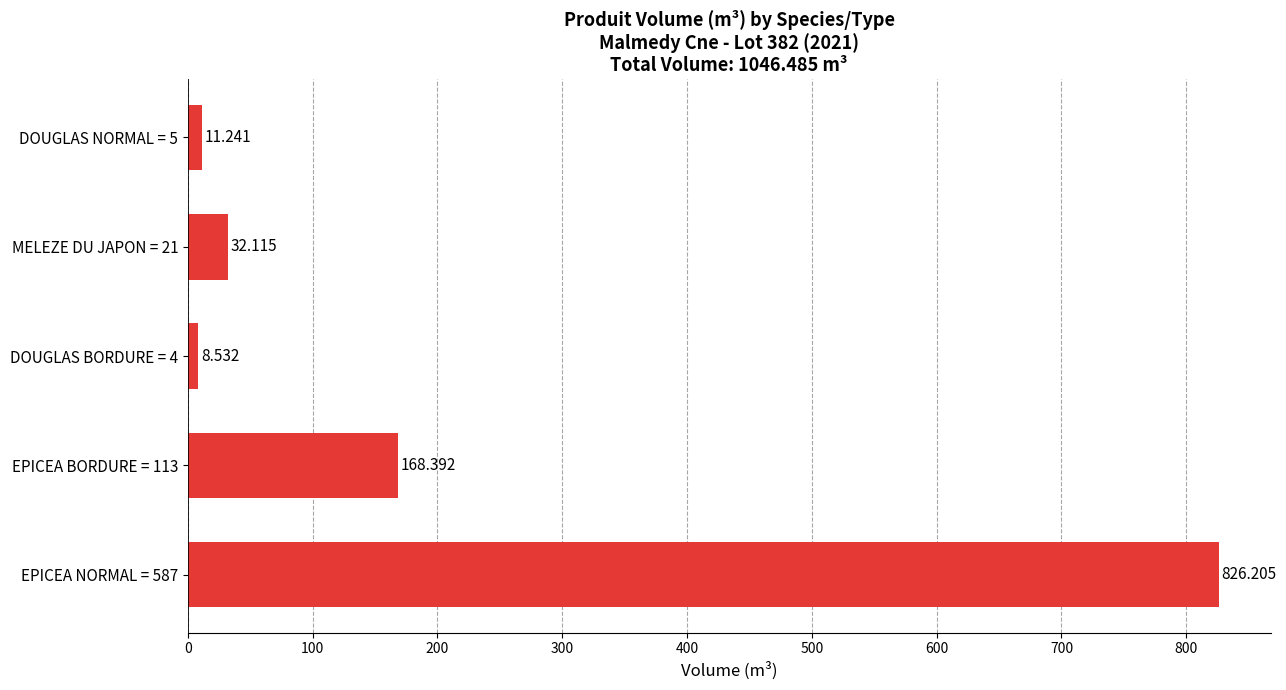

What is the sum of all values?

1046.5